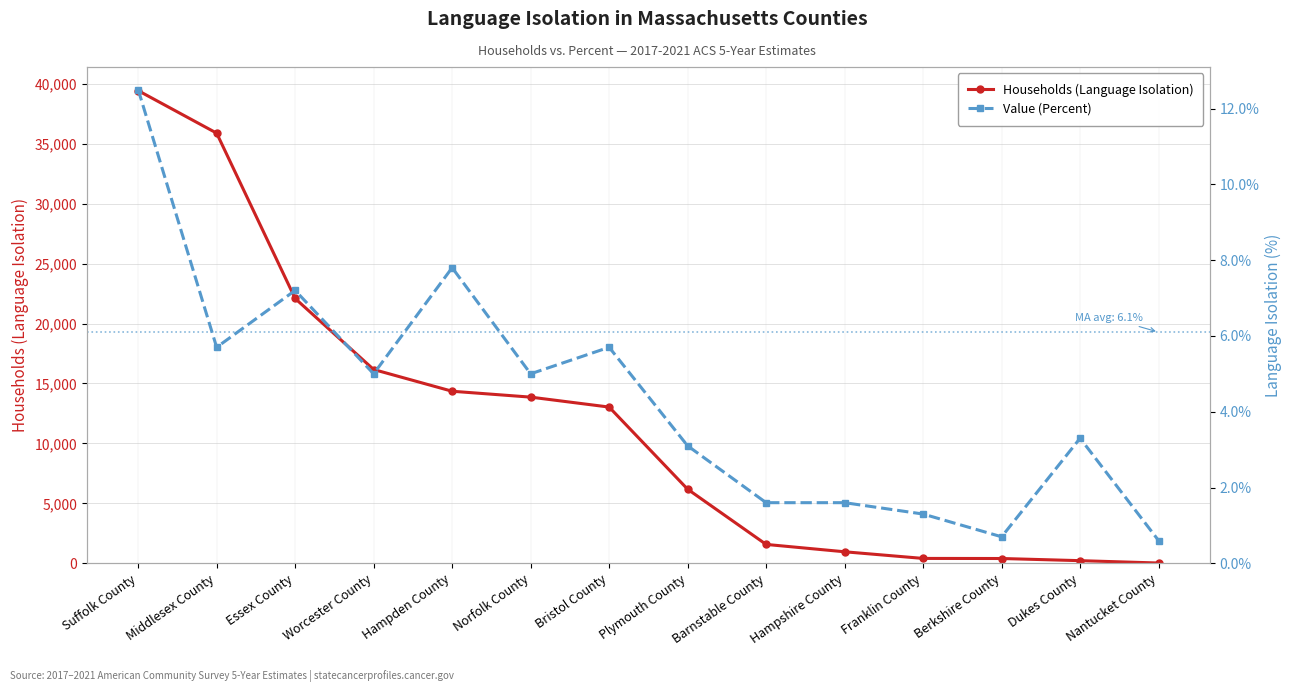

Which series has the largest range (max minus min)?

Households (Language Isolation)